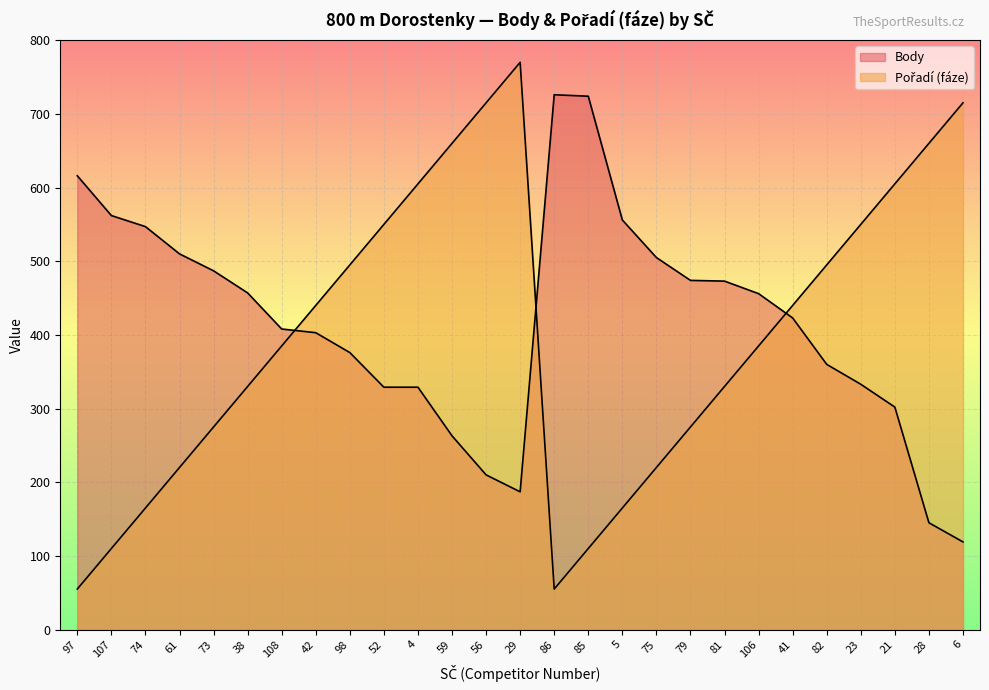

What is the label of the 19th point from the left?

79